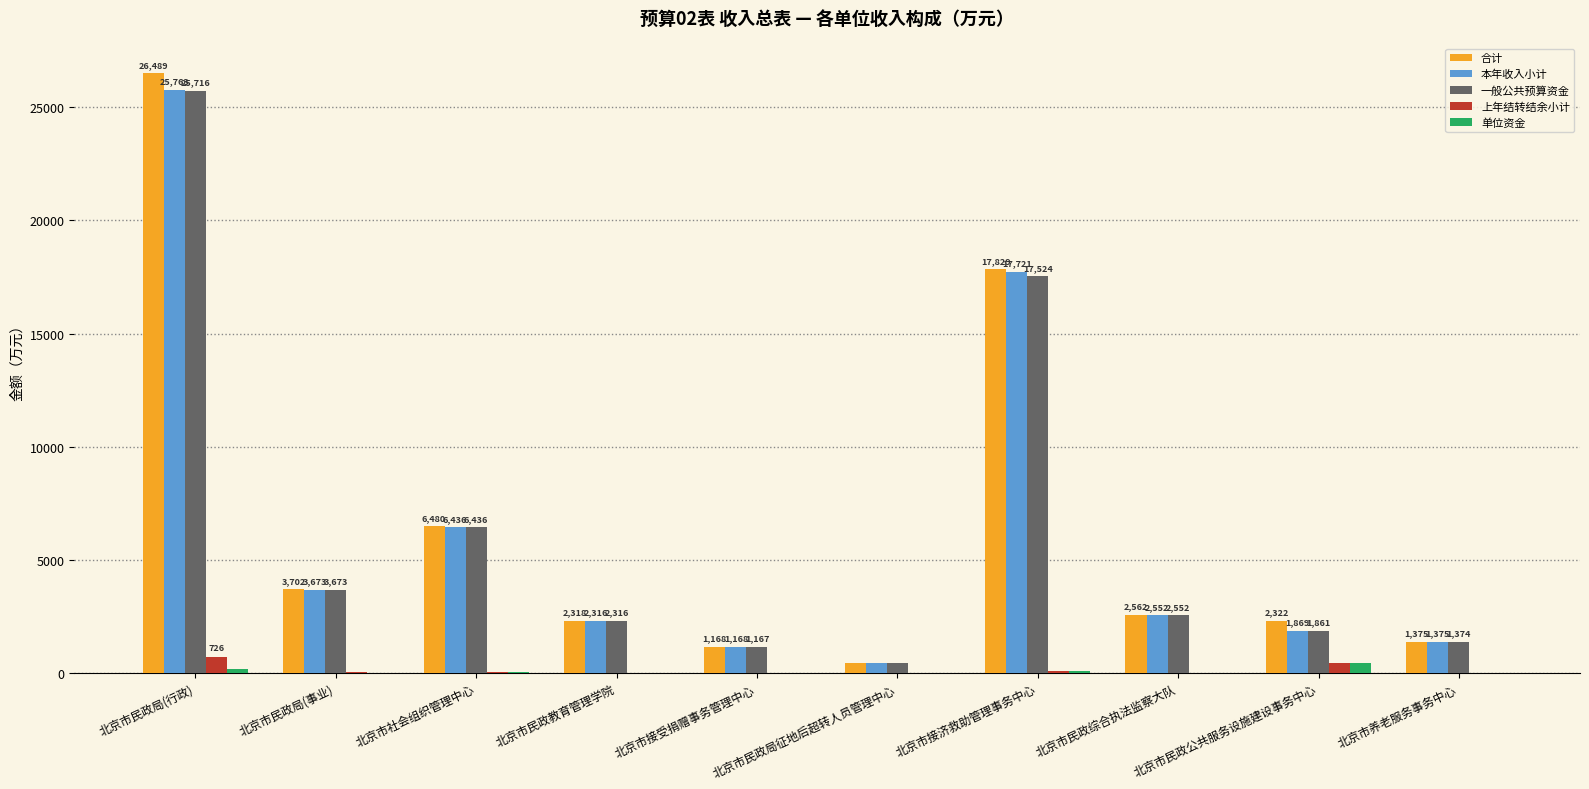

How many groups of bars are there?

10